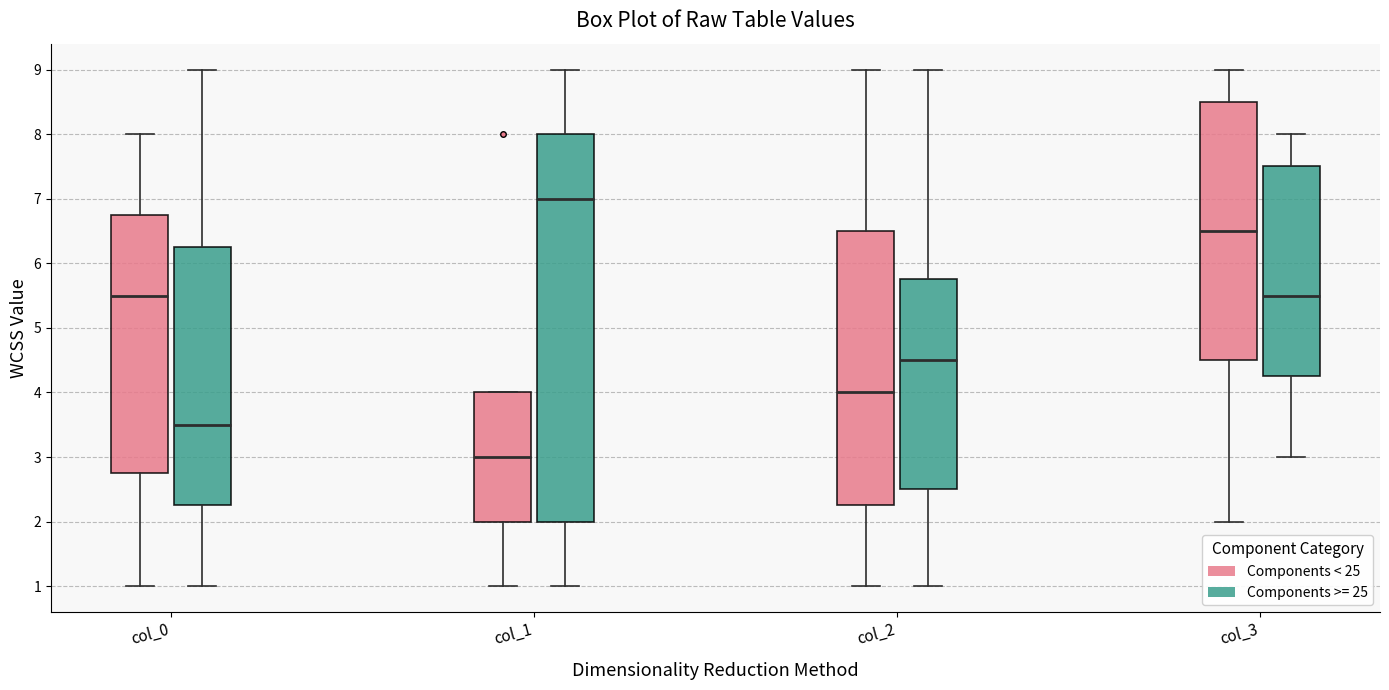

Reading left to right, transcribe this box plot: for each box, give where its median line is, the range the box spans, and where its two whiskers end, as read against the y-axis. The values are not printed on the chart, so give them approximately, as read against the axis.

col_0 (Components < 25): median 5.5, box 2.8 to 6.8, whiskers 1.0 to 8.0
col_0 (Components >= 25): median 3.5, box 2.3 to 6.3, whiskers 1.0 to 9.0
col_1 (Components < 25): median 3.0, box 2.0 to 4.0, whiskers 1.0 to 4.0
col_1 (Components >= 25): median 7.0, box 2.0 to 8.0, whiskers 1.0 to 9.0
col_2 (Components < 25): median 4.0, box 2.3 to 6.5, whiskers 1.0 to 9.0
col_2 (Components >= 25): median 4.5, box 2.5 to 5.8, whiskers 1.0 to 9.0
col_3 (Components < 25): median 6.5, box 4.5 to 8.5, whiskers 2.0 to 9.0
col_3 (Components >= 25): median 5.5, box 4.3 to 7.5, whiskers 3.0 to 8.0